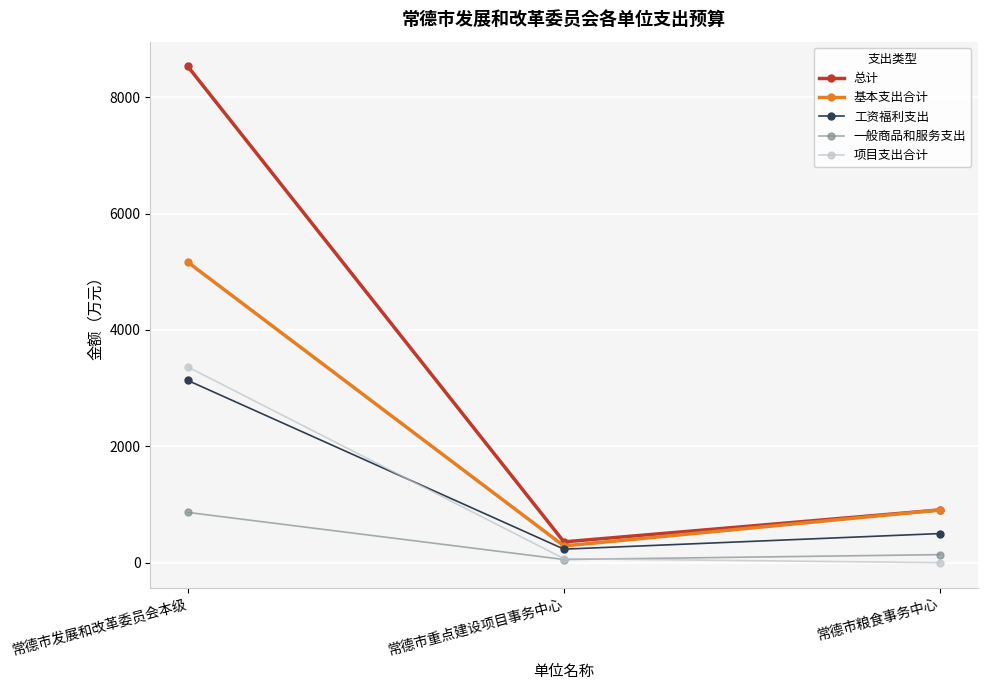

What is the value of the 总计 point at the 1st from the left?

8526.2